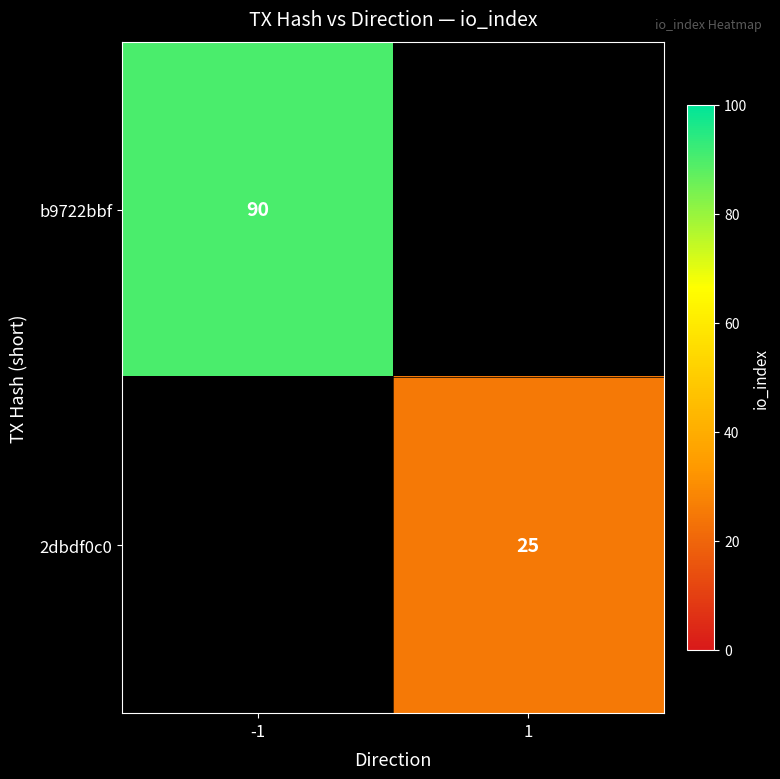

The value of 2dbdf0c0 at 1 is 11. True or false?

False